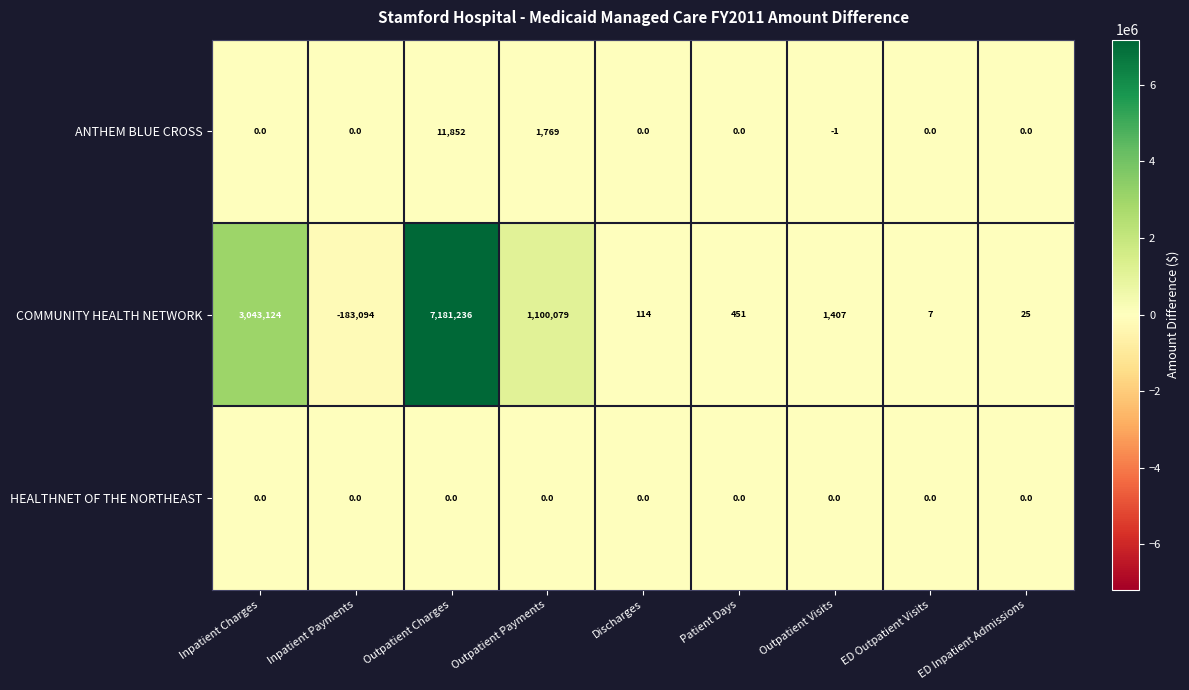

Count the number of data series in this chart.

3